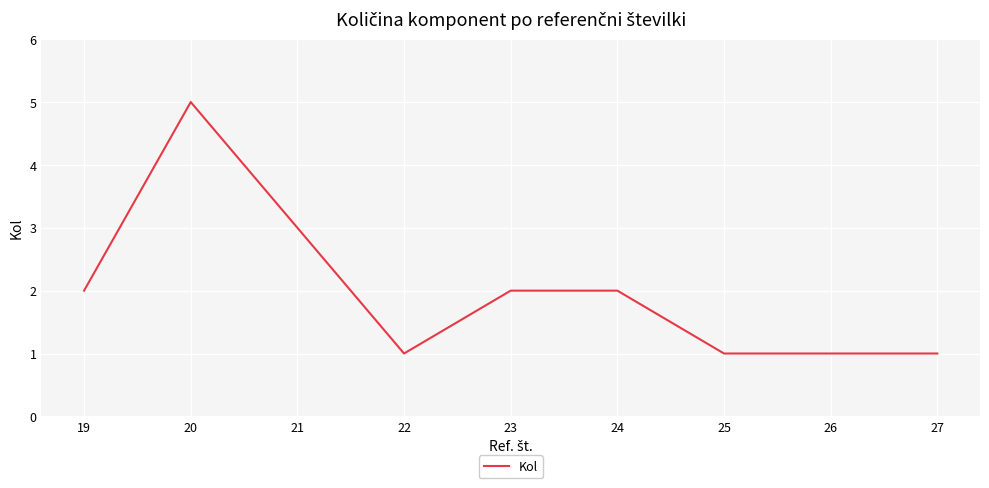

Is it true that the value at 22 is 0?

False